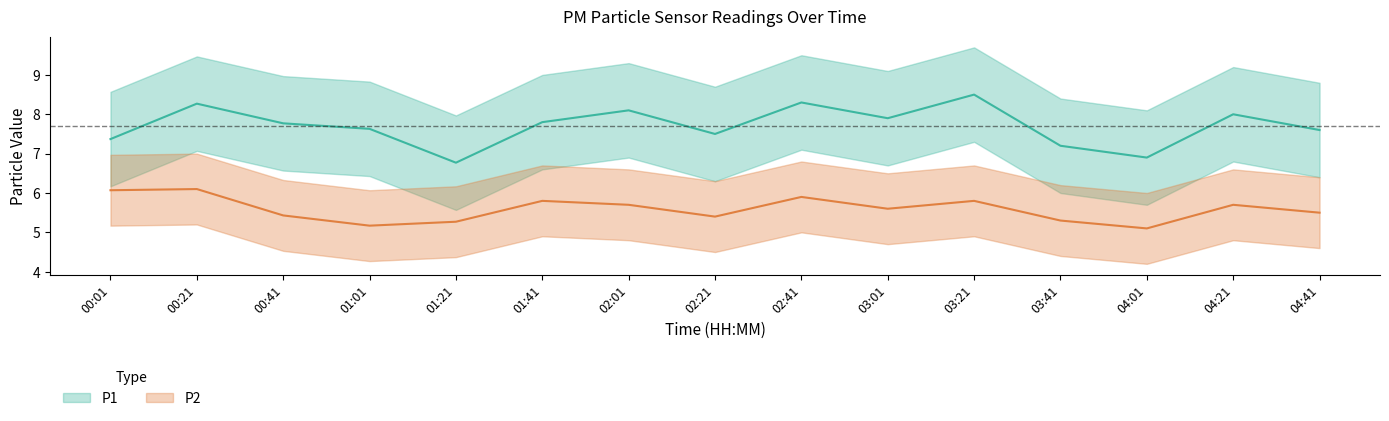

Where does the P1 series first go above 7?

00:01